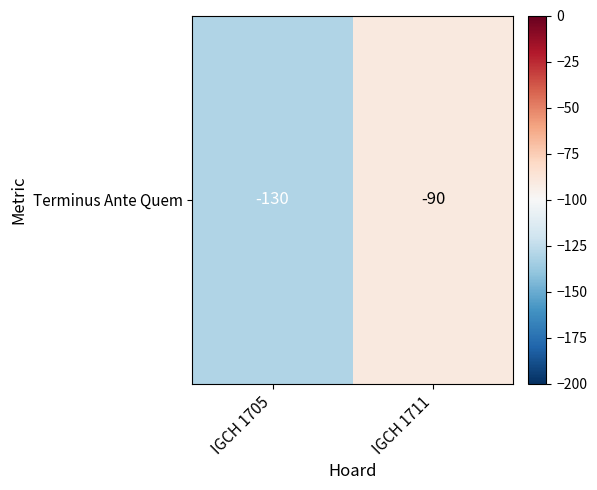

Is it true that the value at IGCH 1711 is -90?

True